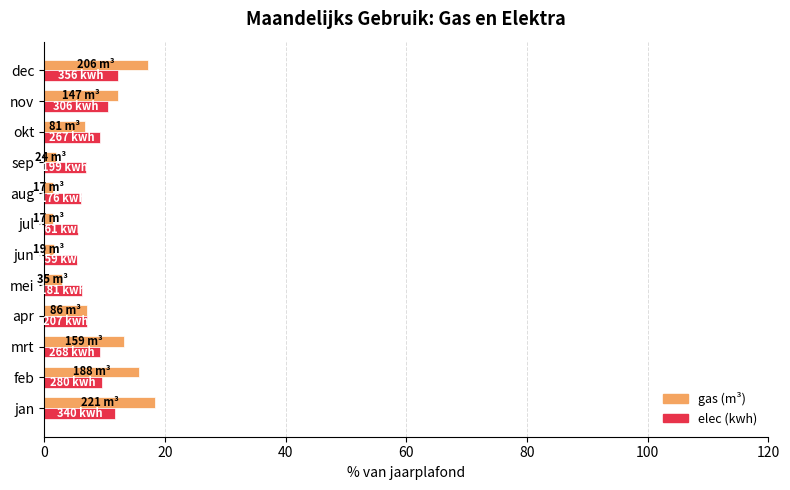

What is the maximum value shown in the chart?

18.4